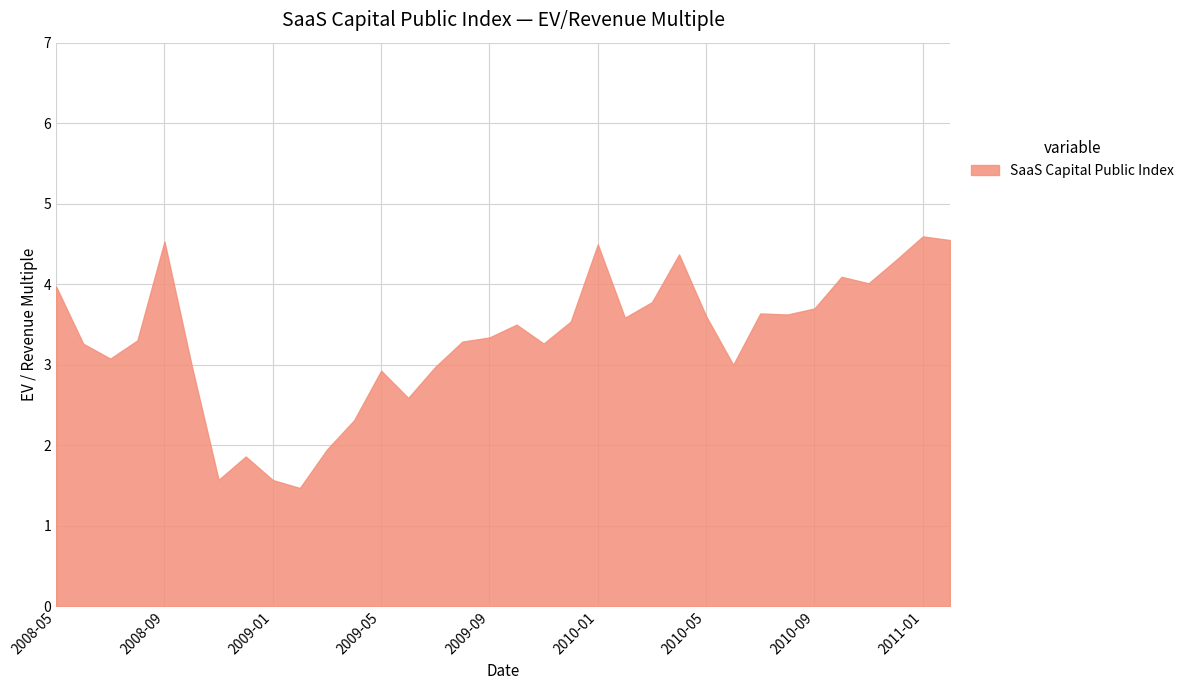

What is the greatest value displayed?

4.6